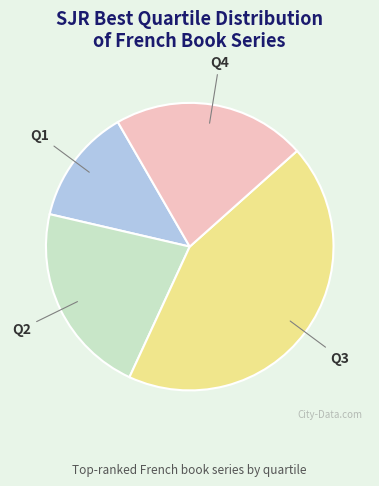

Is there any slice that represents more than half of the pie?

No